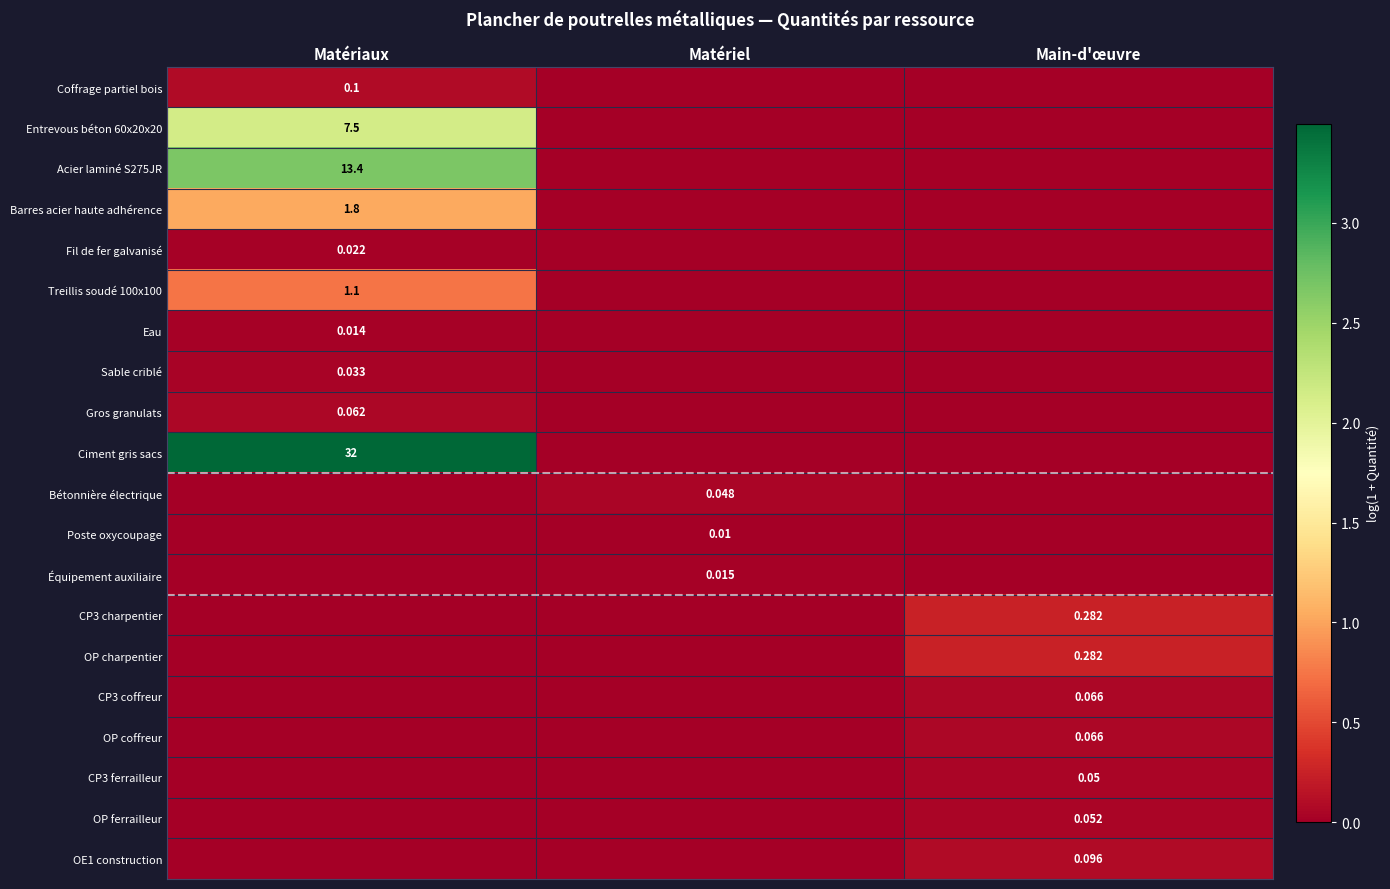

At which category is the sum across all series the highest?

Matériaux